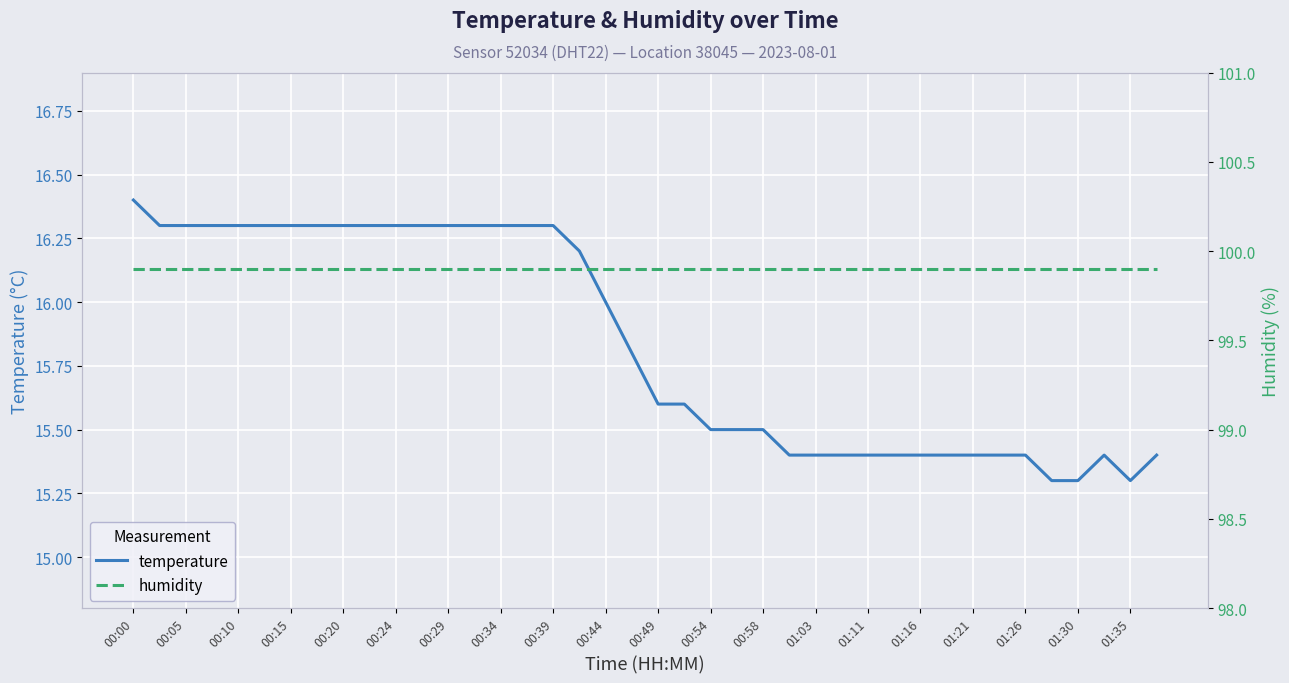

Which series has the largest total across all categories?

humidity